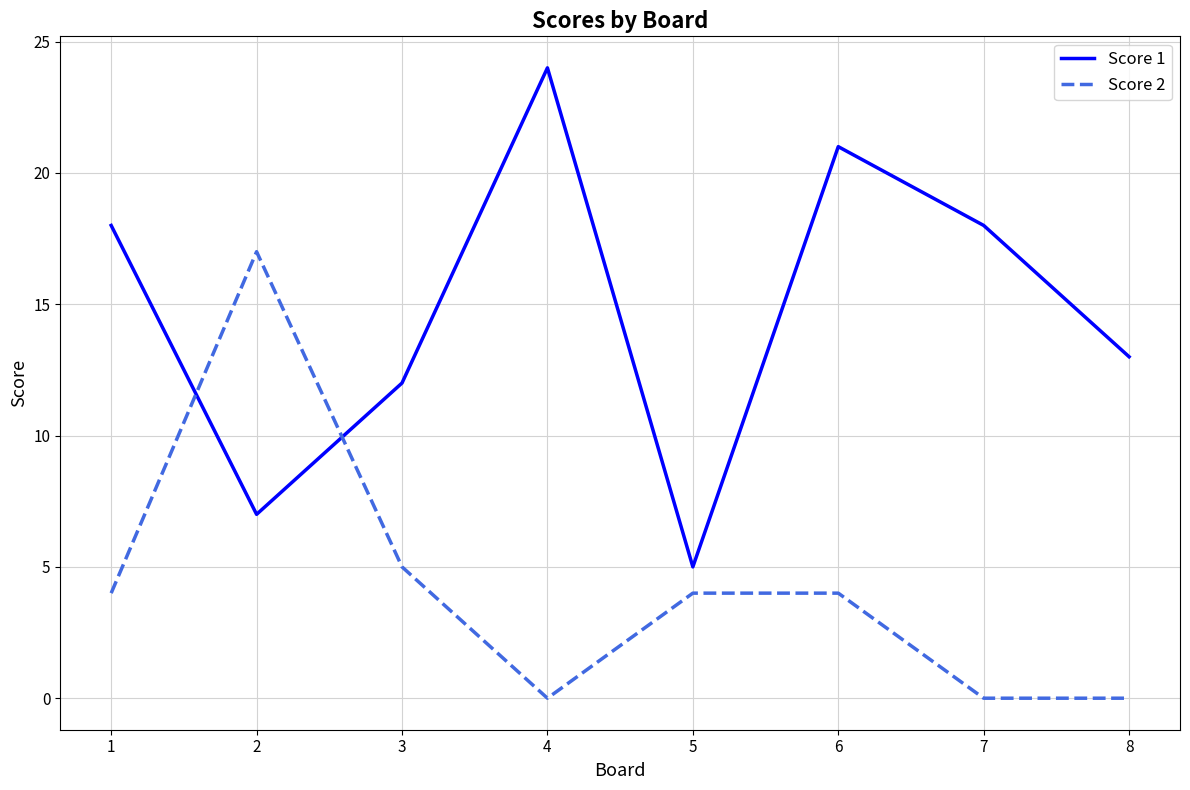

What is the sum of all Score 2 values?

34